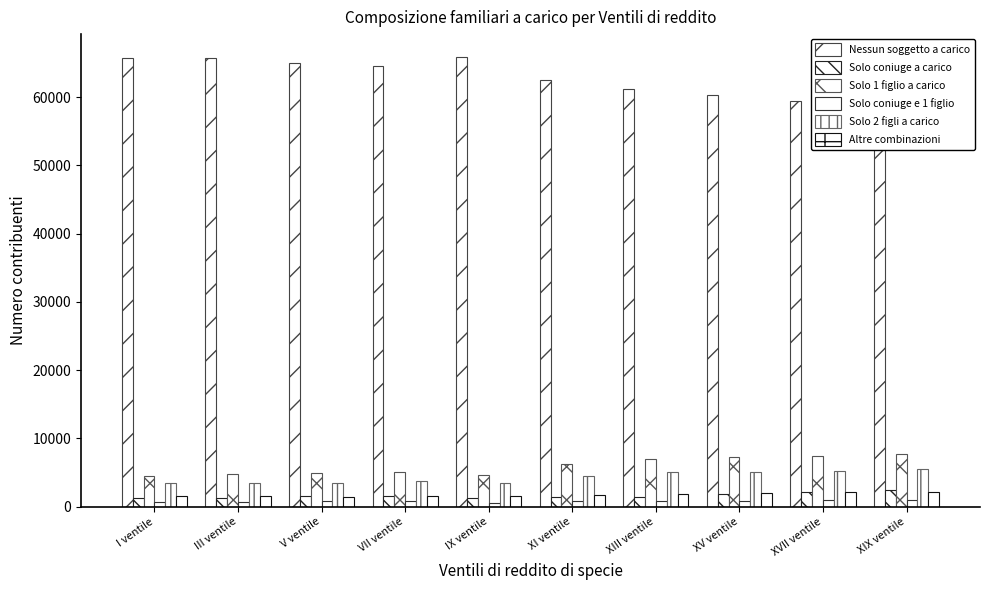

Is it true that Solo 2 figli a carico equals 1391 at XI ventile?

False